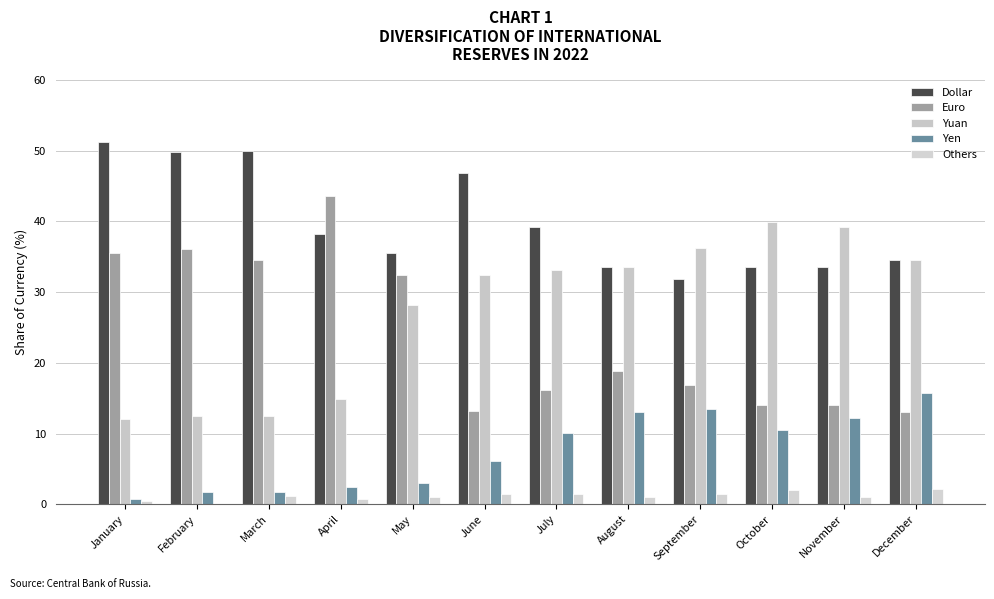

How many series are shown in this chart?

5